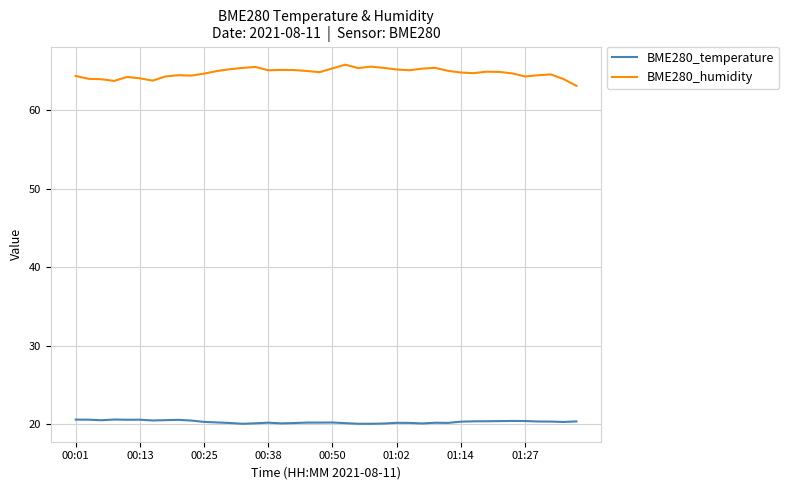

List the series in order of their overall mean, lowest first.

BME280_temperature, BME280_humidity